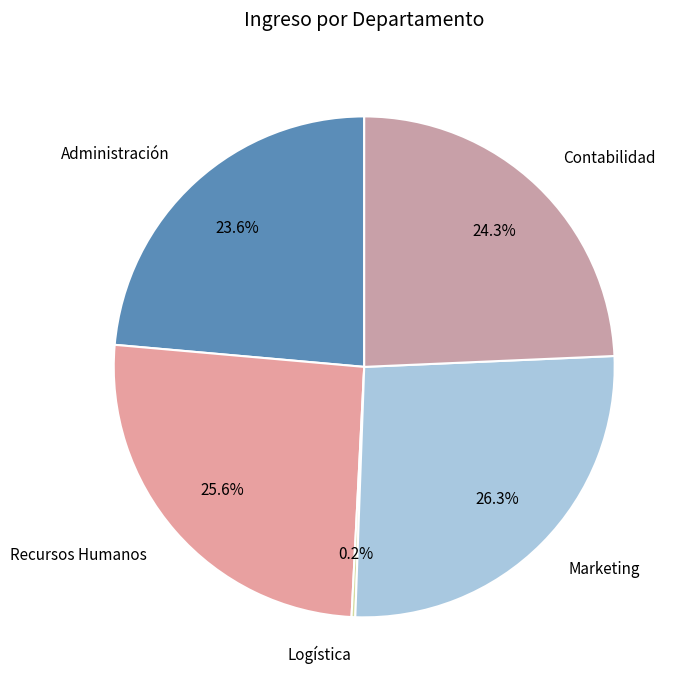

Does any single category account for the majority?

No